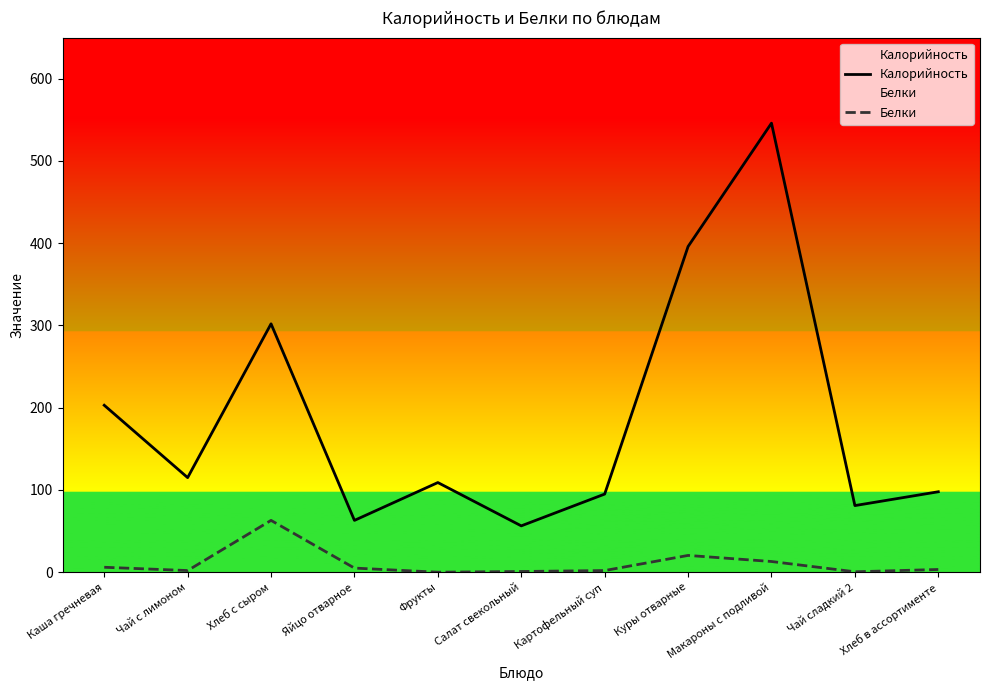

List the labels in order of Калорийность value, smallest first.

Салат свекольный, Яйцо отварное, Чай сладкий 2, Картофельный суп, Хлеб в ассортименте, Фрукты, Чай с лимоном, Каша гречневая, Хлеб с сыром, Куры отварные, Макароны с подливой